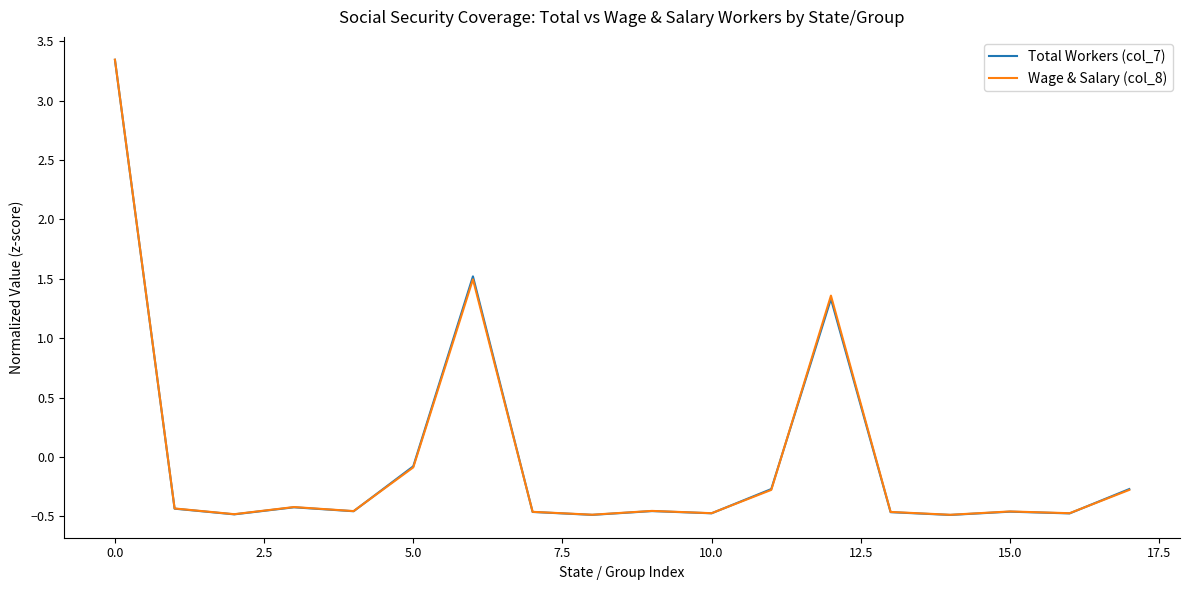

Which series has the widest spread of values?

Total Workers (col_7)